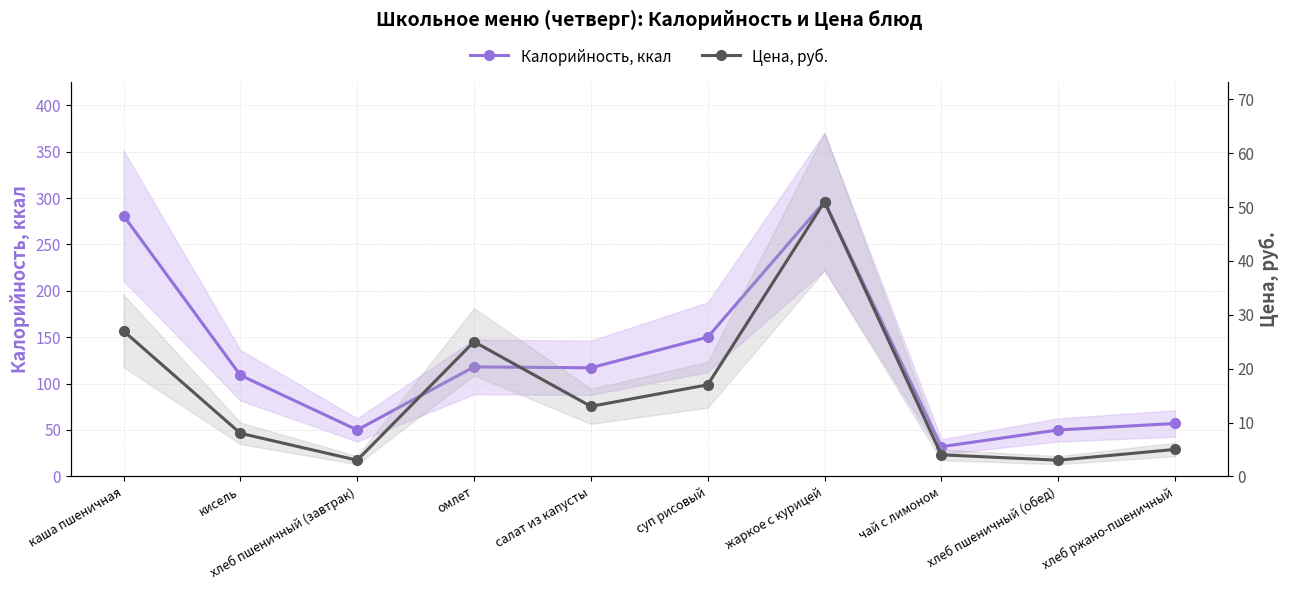

Does the chart have visible grid lines?

Yes